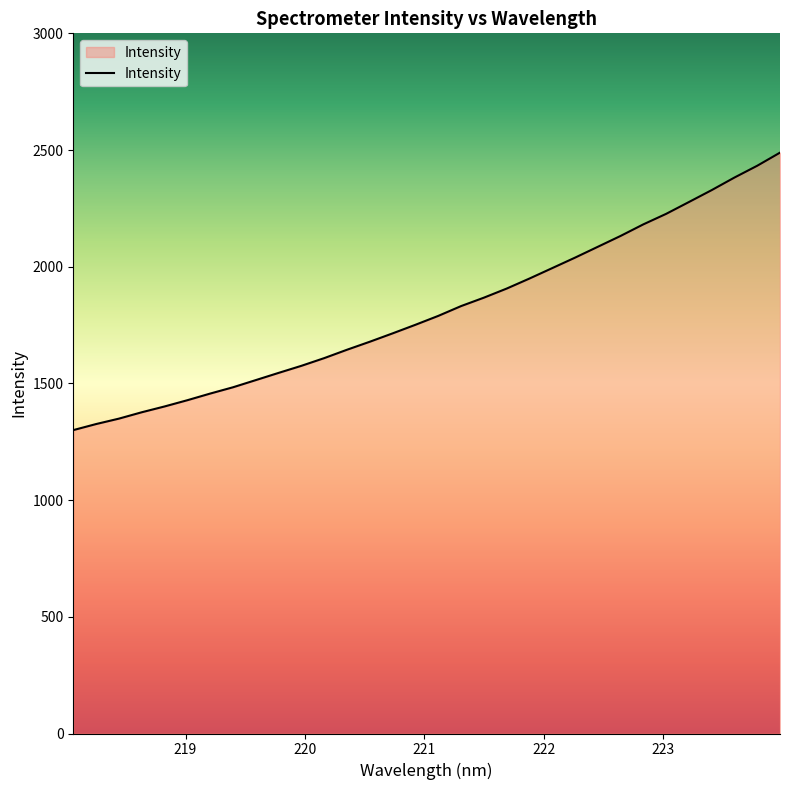

What is the greatest value displayed?

2488.8